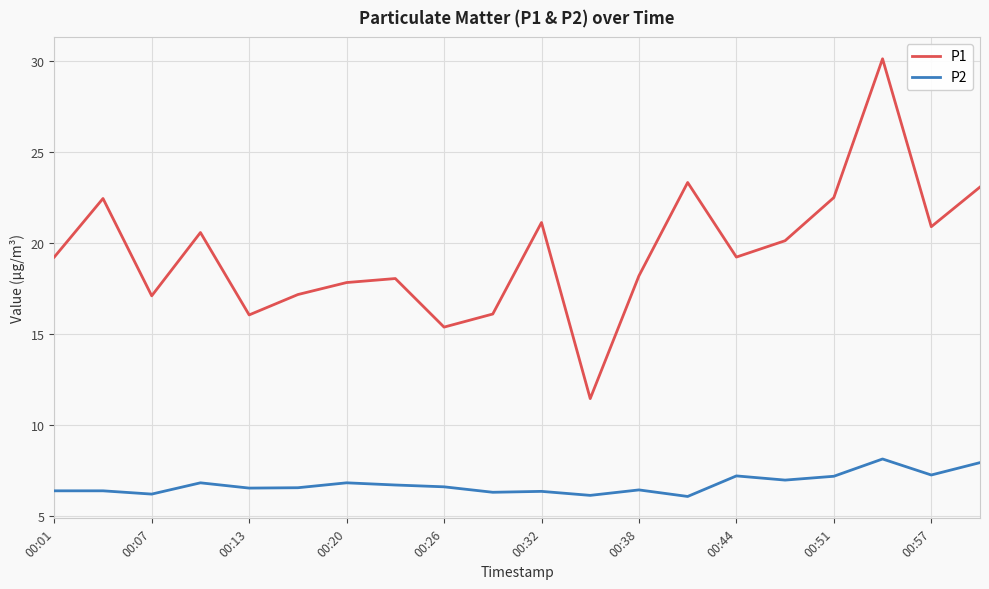

What are all the series names shown in the legend?

P1, P2